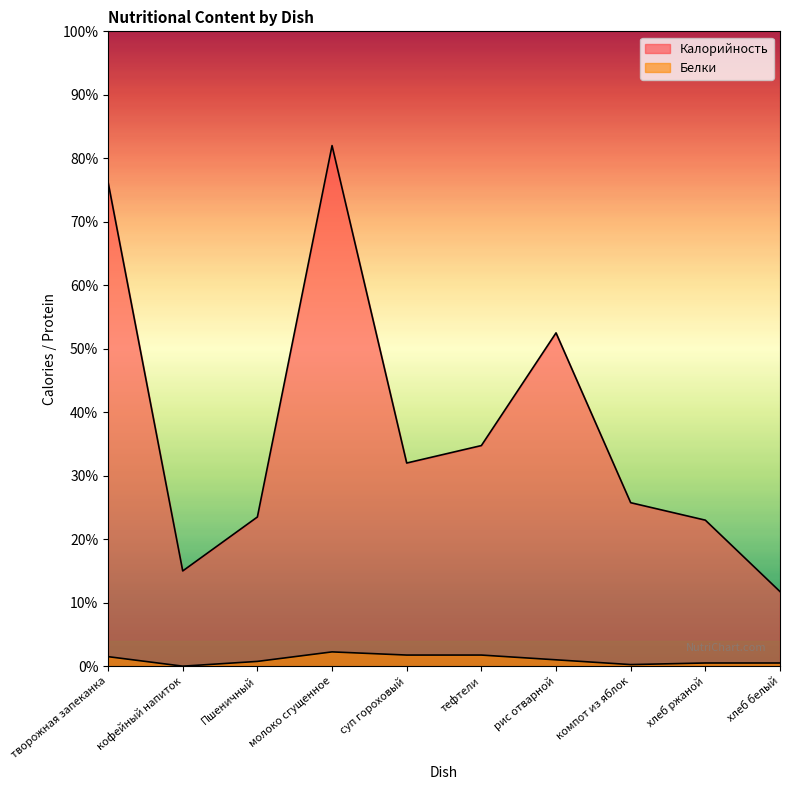

Rank the series by their average value, from lowest to highest.

Белки, Калорийность